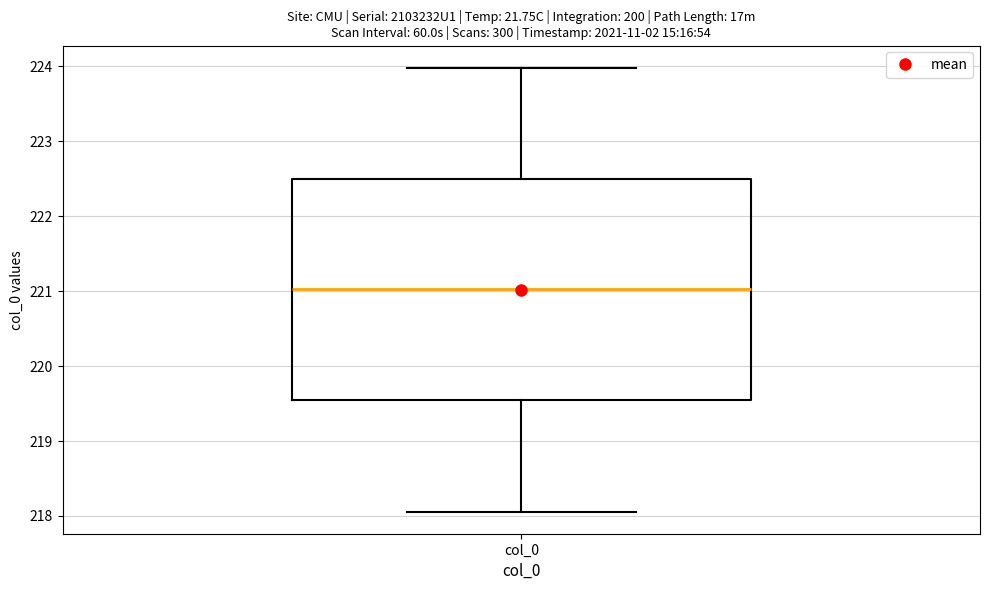

Read this box plot against the y-axis: the position of the median line, the range covered by the box, and the ends of both whiskers. The values are not printed on the chart, so give them approximately, as read against the axis.

median 221.0, box 219.5 to 222.5, whiskers 218.1 to 224.0